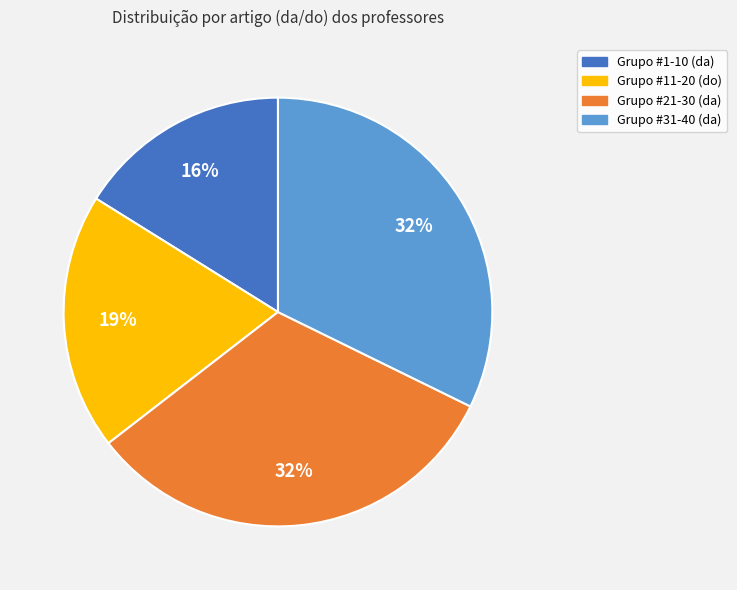

Count the number of slices in the pie.

4